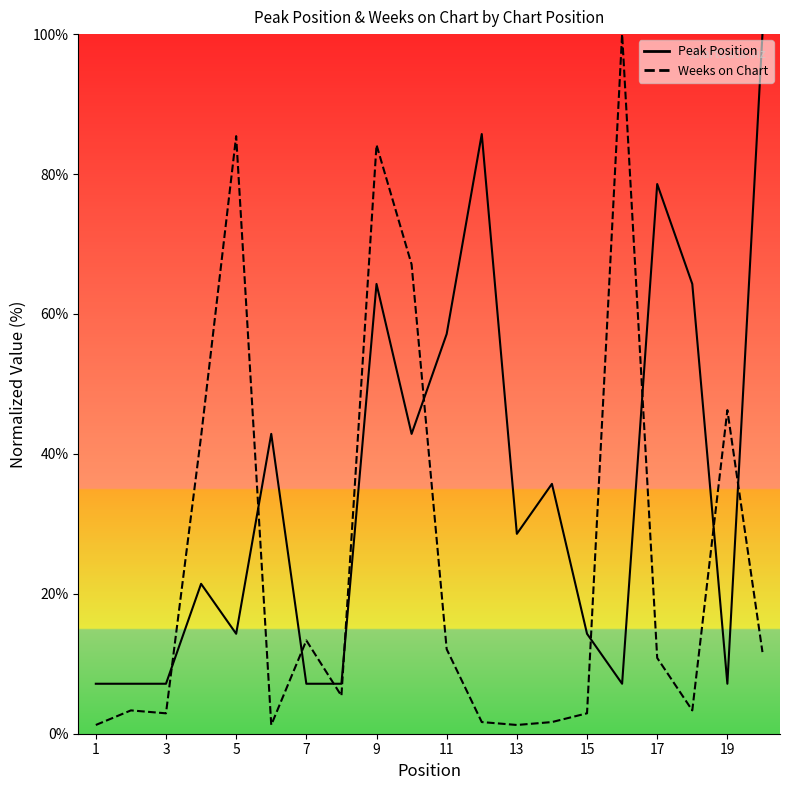

What are all the series names shown in the legend?

Peak Position, Weeks on Chart